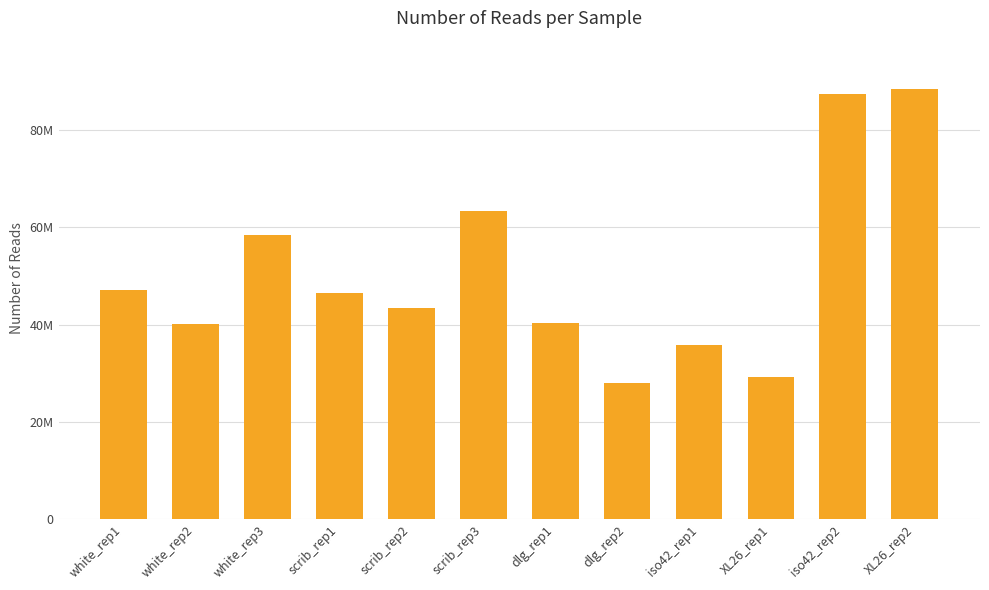

List the labels in order of value, largest first.

XL26_rep2, iso42_rep2, scrib_rep3, white_rep3, white_rep1, scrib_rep1, scrib_rep2, dlg_rep1, white_rep2, iso42_rep1, XL26_rep1, dlg_rep2